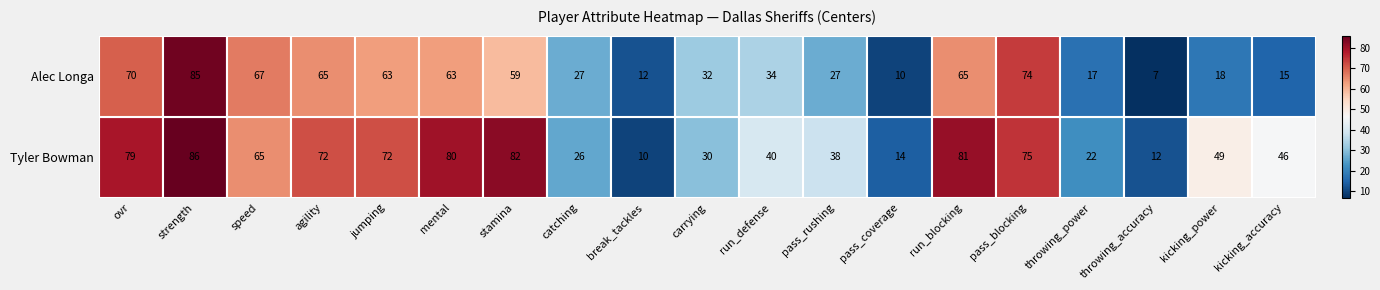

List the series in order of their overall mean, lowest first.

Alec Longa, Tyler Bowman